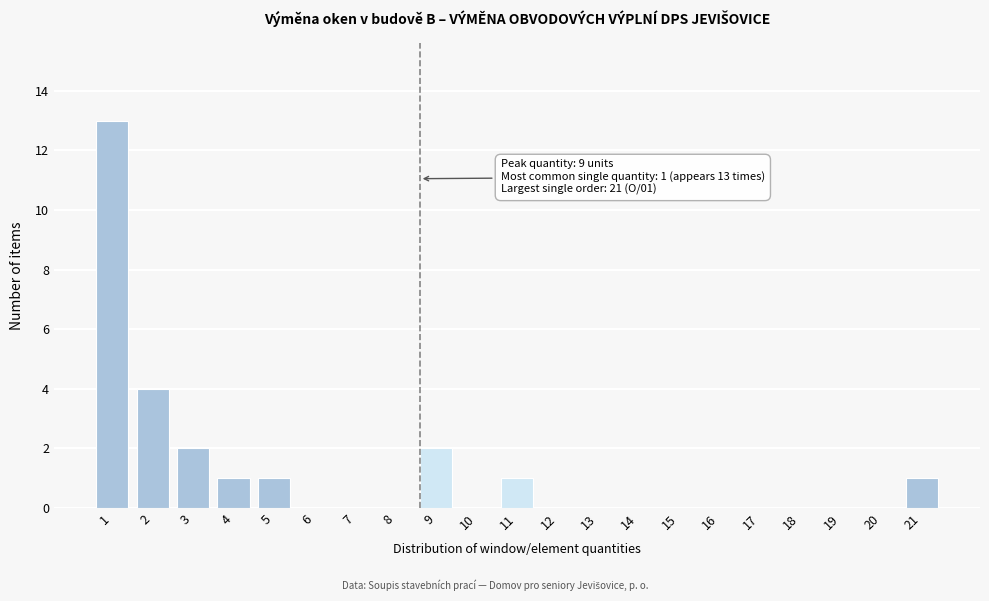

What is the change in value from 18 to 21?

+1